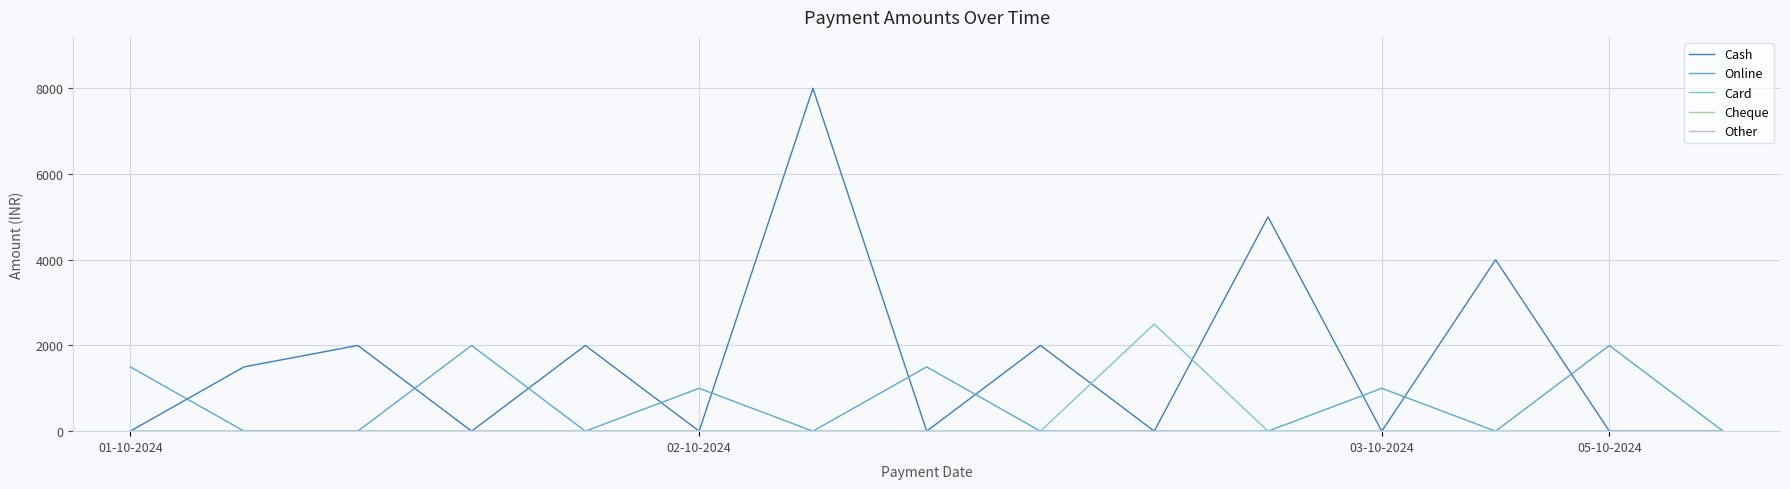

At how many categories does at least one series exceed 5615?

1